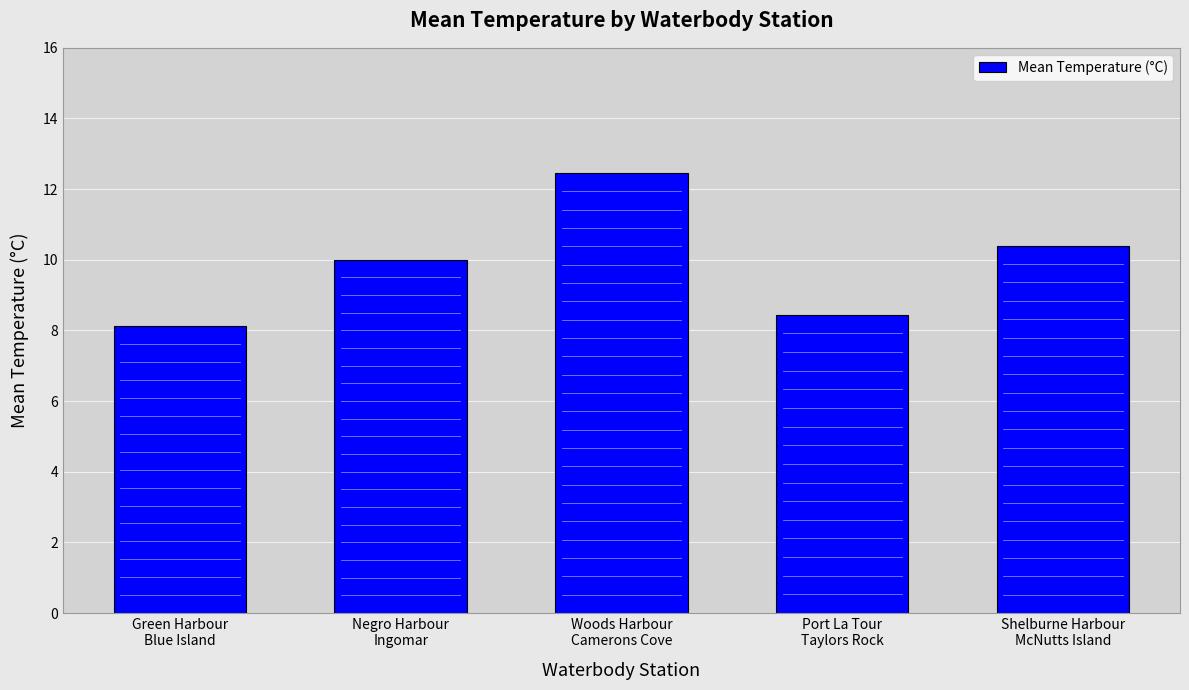

Rank the categories by value from highest to lowest.

Woods Harbour
Camerons Cove, Shelburne Harbour
McNutts Island, Negro Harbour
Ingomar, Port La Tour
Taylors Rock, Green Harbour
Blue Island